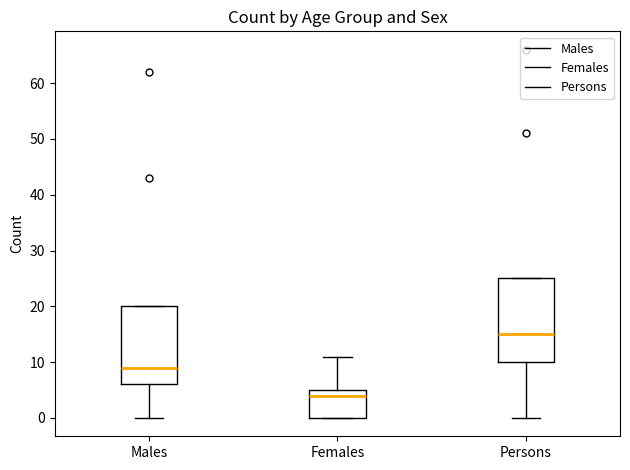

Which box is the tallest, from its lower edge to its upper edge?

Persons